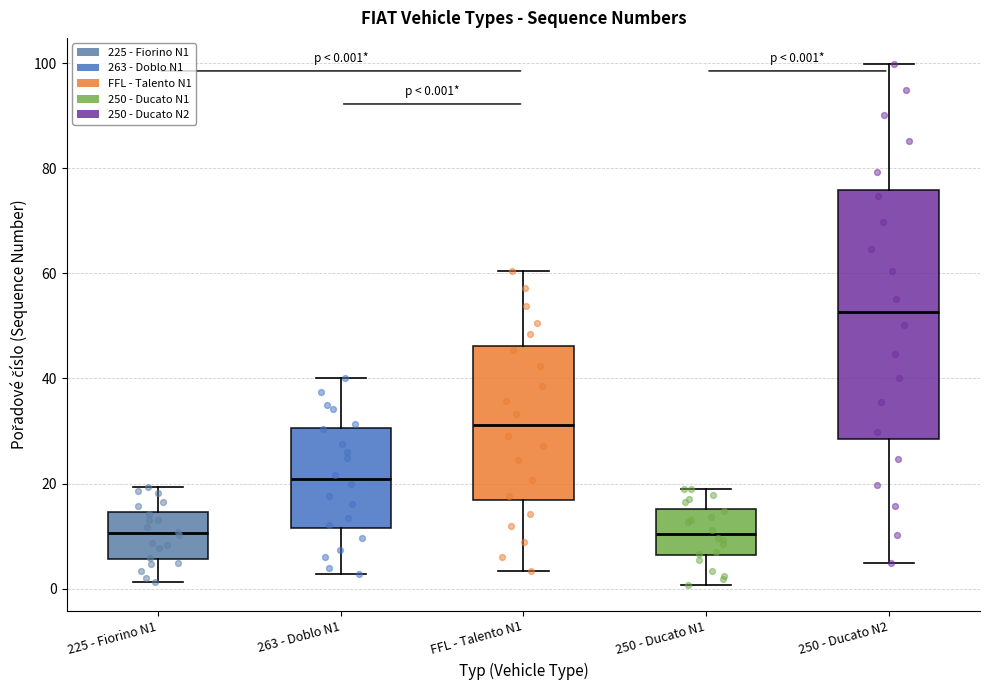

Which box's median line is the highest?

250 - Ducato N2